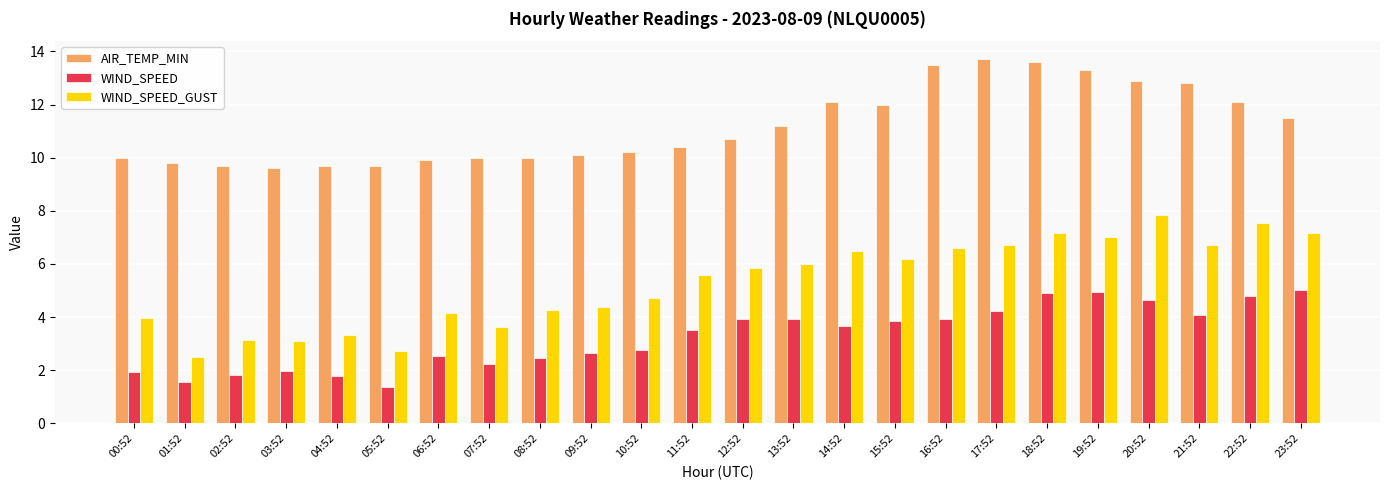

Between 11:52 and 17:52, which series saw the biggest shift?

AIR_TEMP_MIN